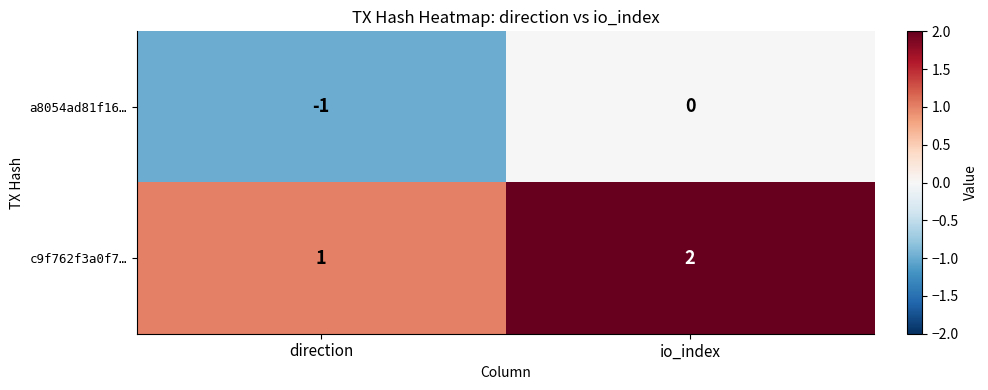

Reading left to right, extract all data points from this chart.

a8054ad81f16…: -1	0
c9f762f3a0f7…: 1	2